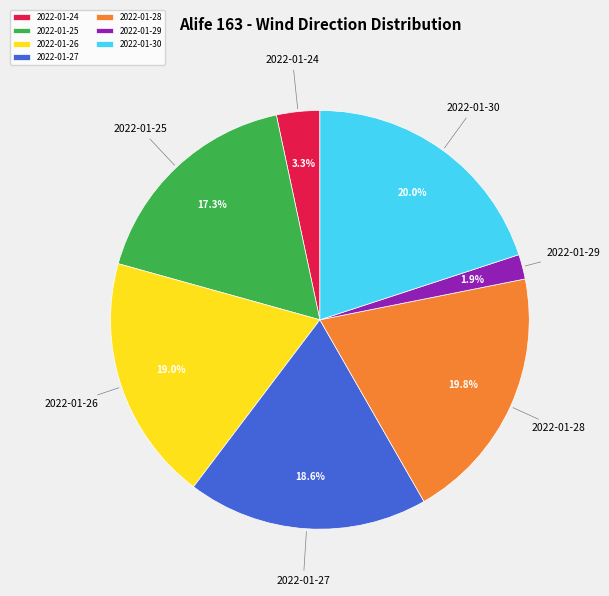

The 2022-01-30 slice represents 1% of the pie. True or false?

False